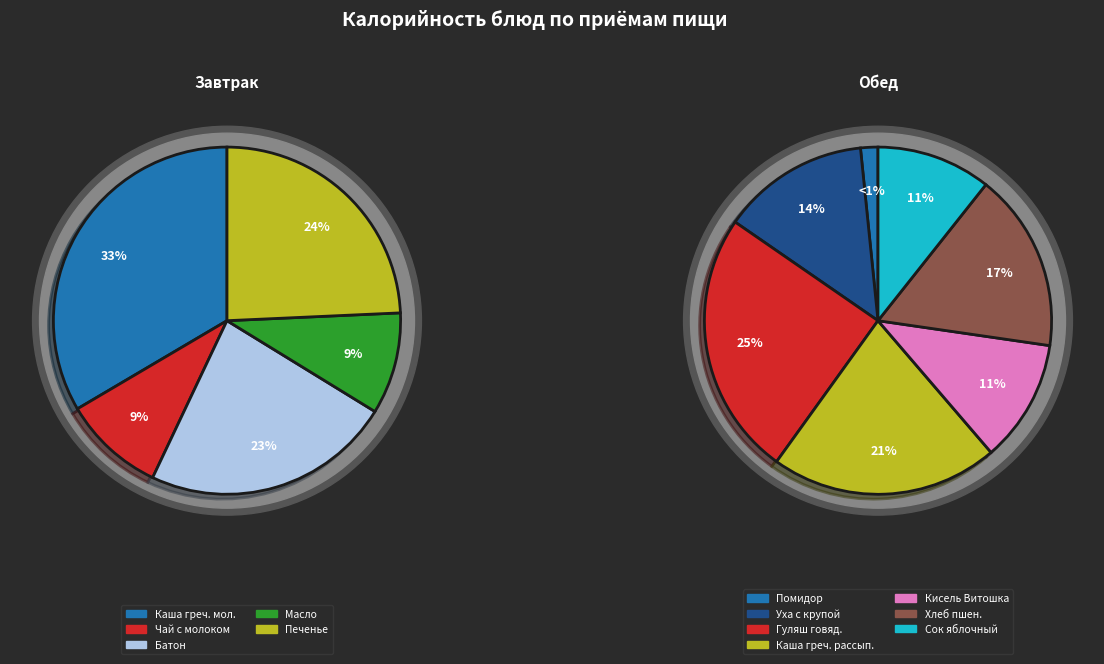

Count the number of slices in the pie.

12